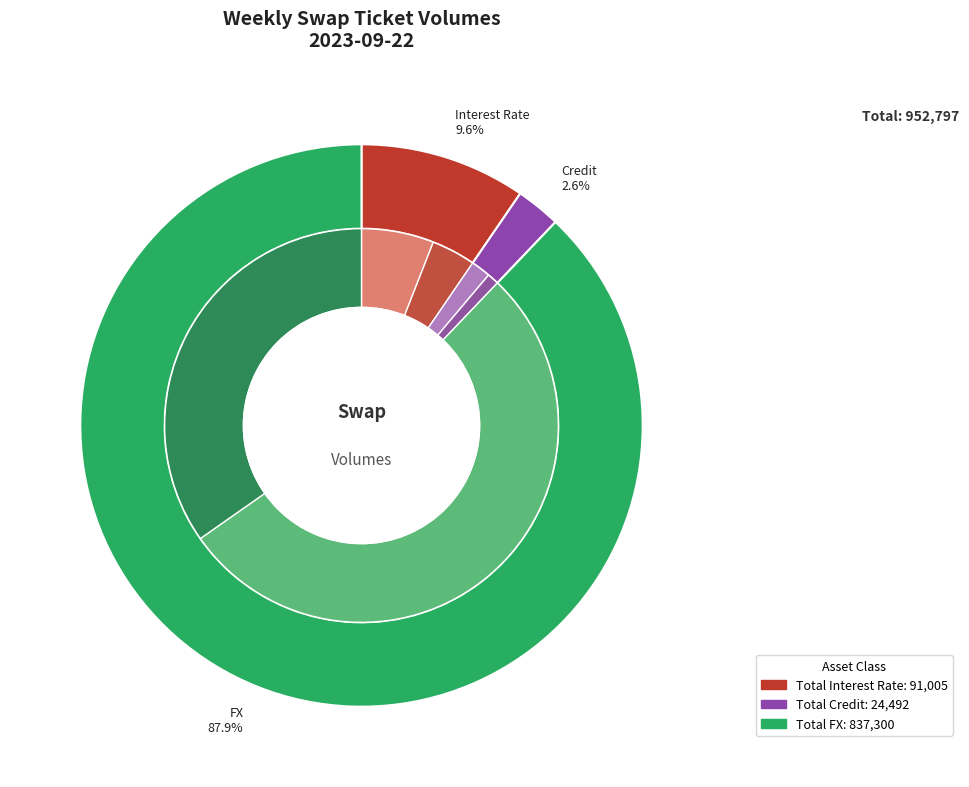

To the nearest percent, what is the difference between the Total Interest Rate and Total FX slice percentages?

78%